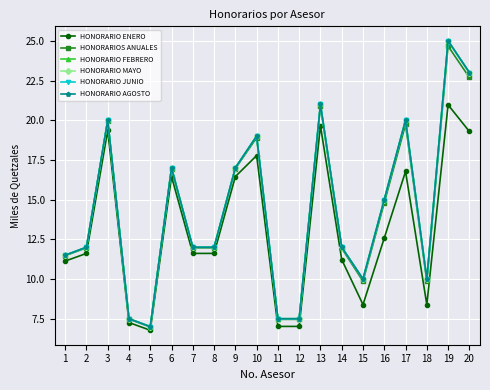

At 17, list the series in order from largest to smallest.

HONORARIO FEBRERO, HONORARIO MAYO, HONORARIO JUNIO, HONORARIO AGOSTO, HONORARIOS ANUALES, HONORARIO ENERO